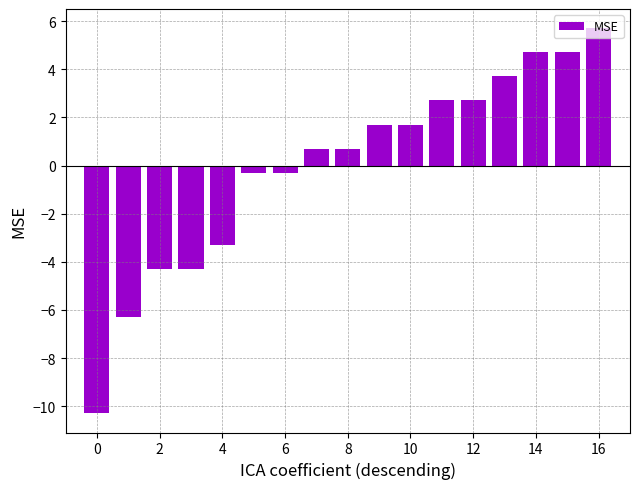

What is the value of the 10th bar from the left?

1.7